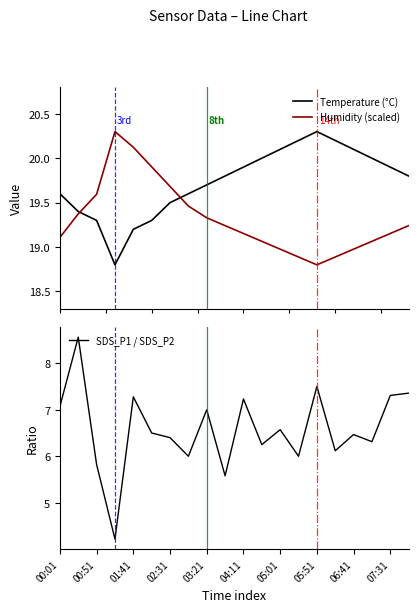

Which series ends up on top after the final intersection of Humidity (scaled) and Temperature (°C)?

Temperature (°C)